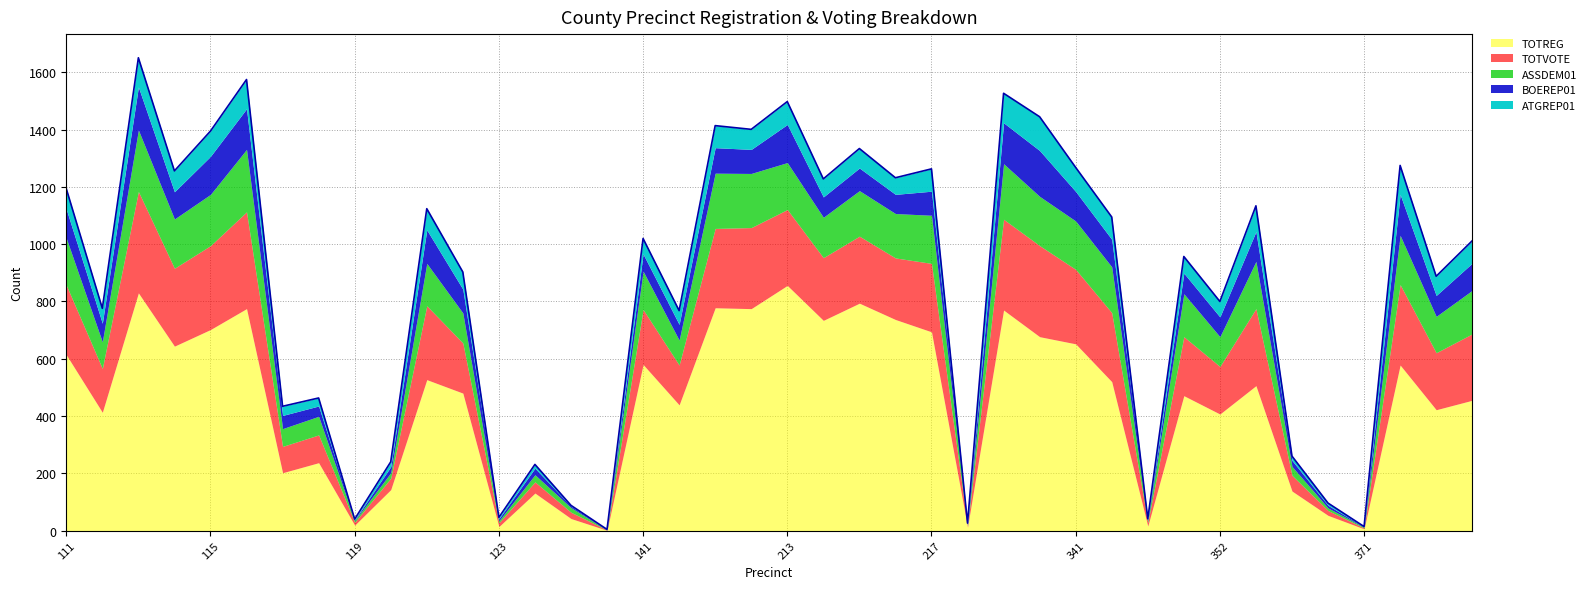

What is the total value across all series at 354?

260